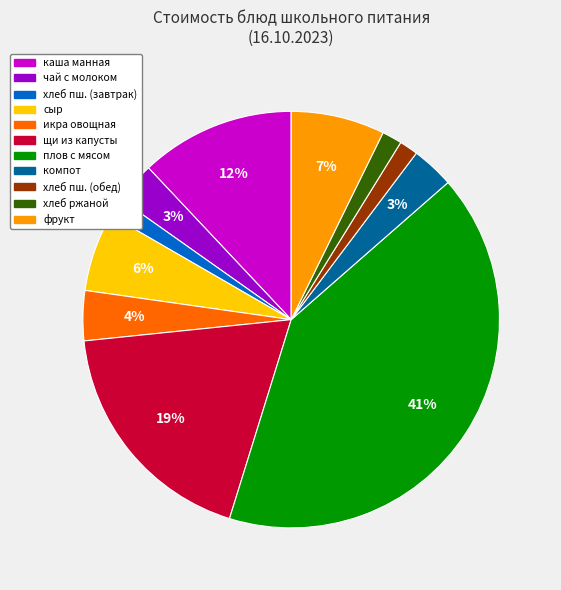

To the nearest percent, what is the average slice percentage?

9%